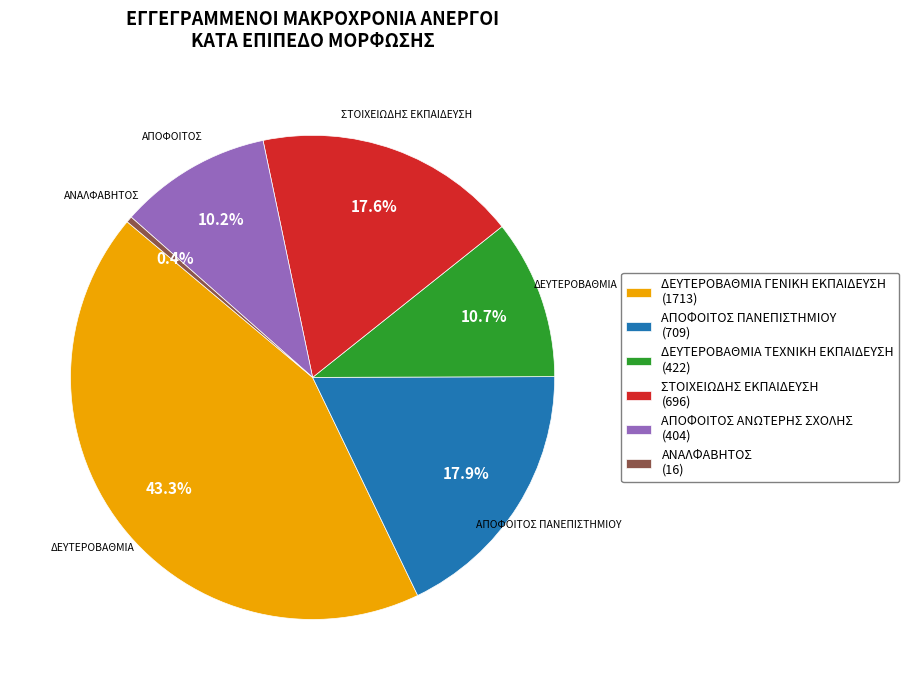

Which slice is the largest?

ΔΕΥΤΕΡΟΒΑΘΜΙΑ ΓΕΝΙΚΗ